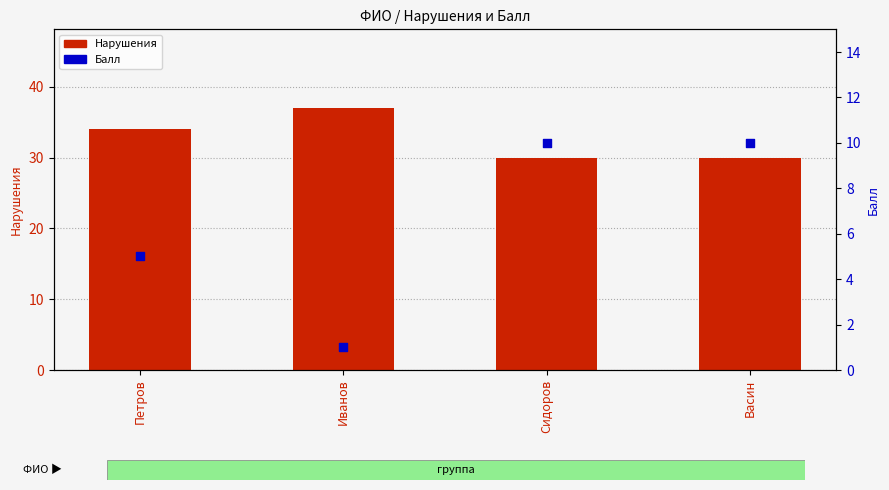

At which category is the sum across all series the highest?

Сидоров